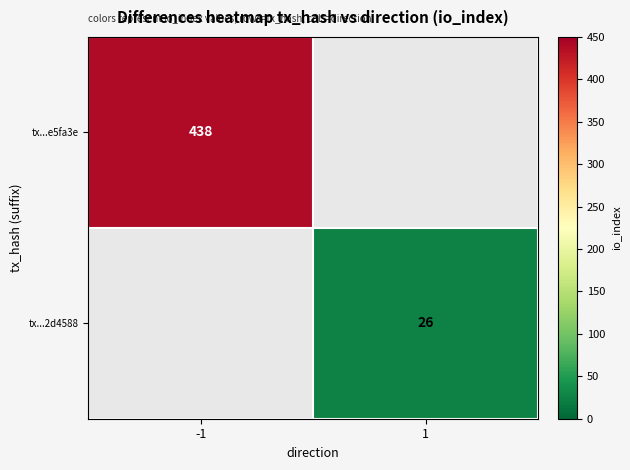

True or false: tx...e5fa3e has a value of 438 at -1.

True